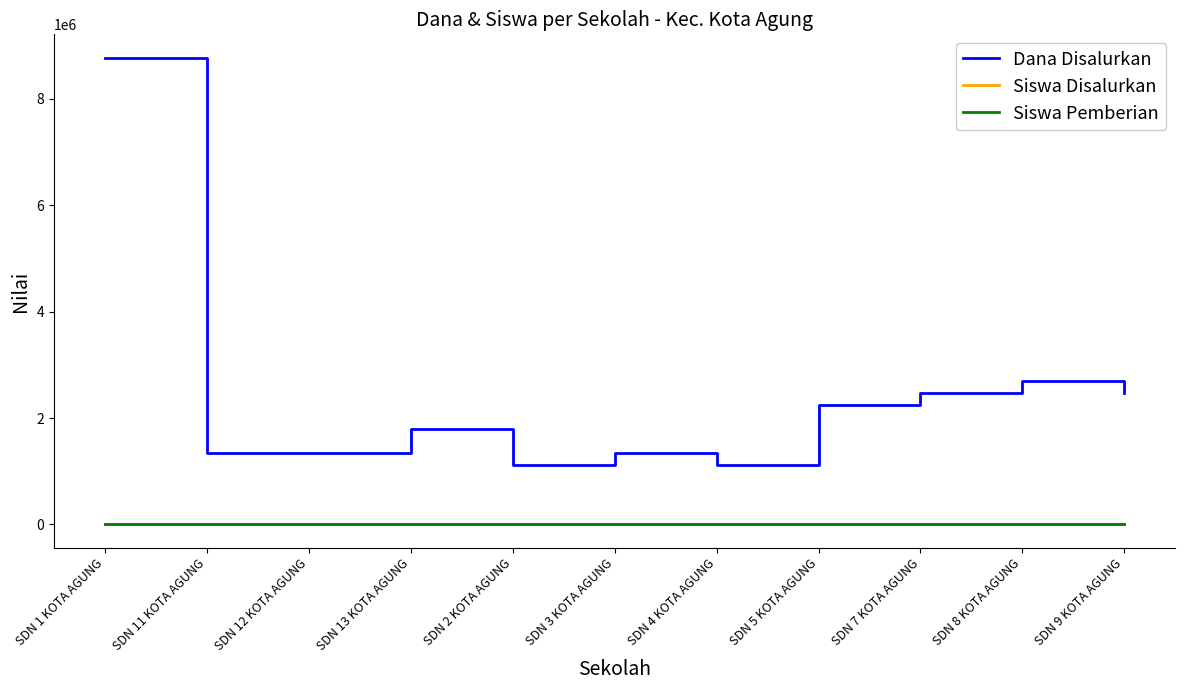

Between SDN 3 KOTA AGUNG and SDN 8 KOTA AGUNG, which is larger?

SDN 8 KOTA AGUNG